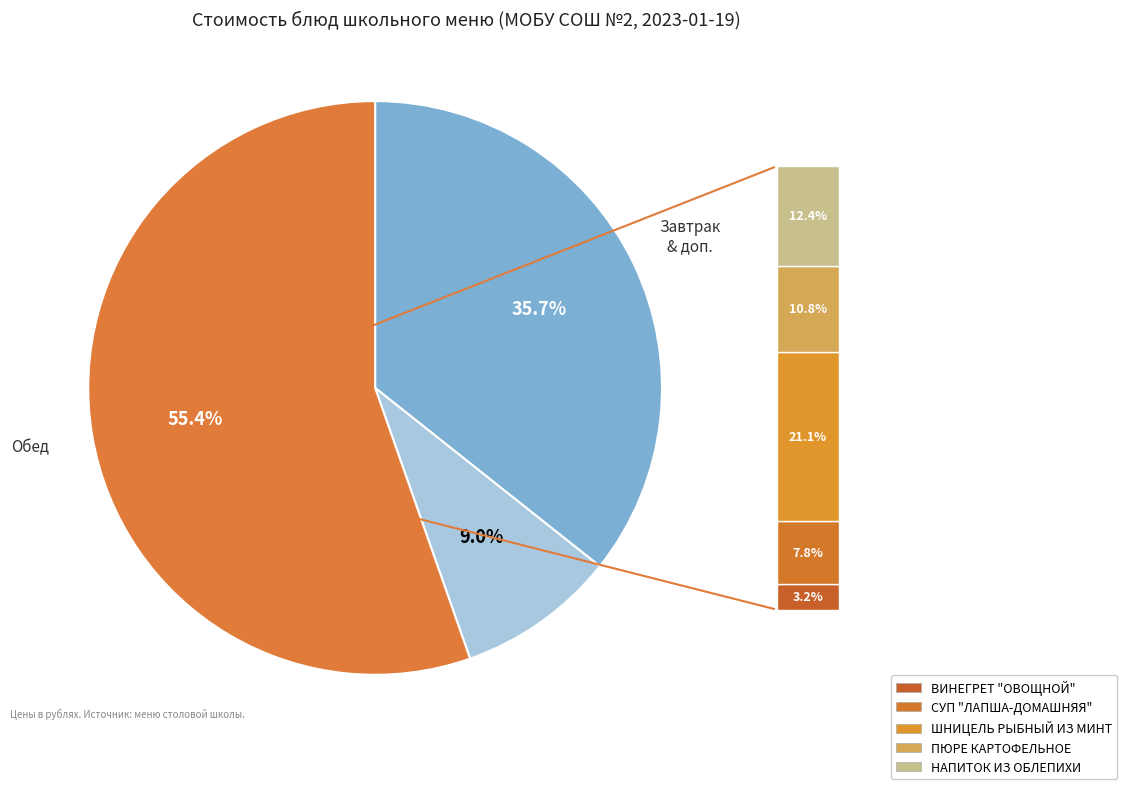

Does any single category account for the majority?

Yes